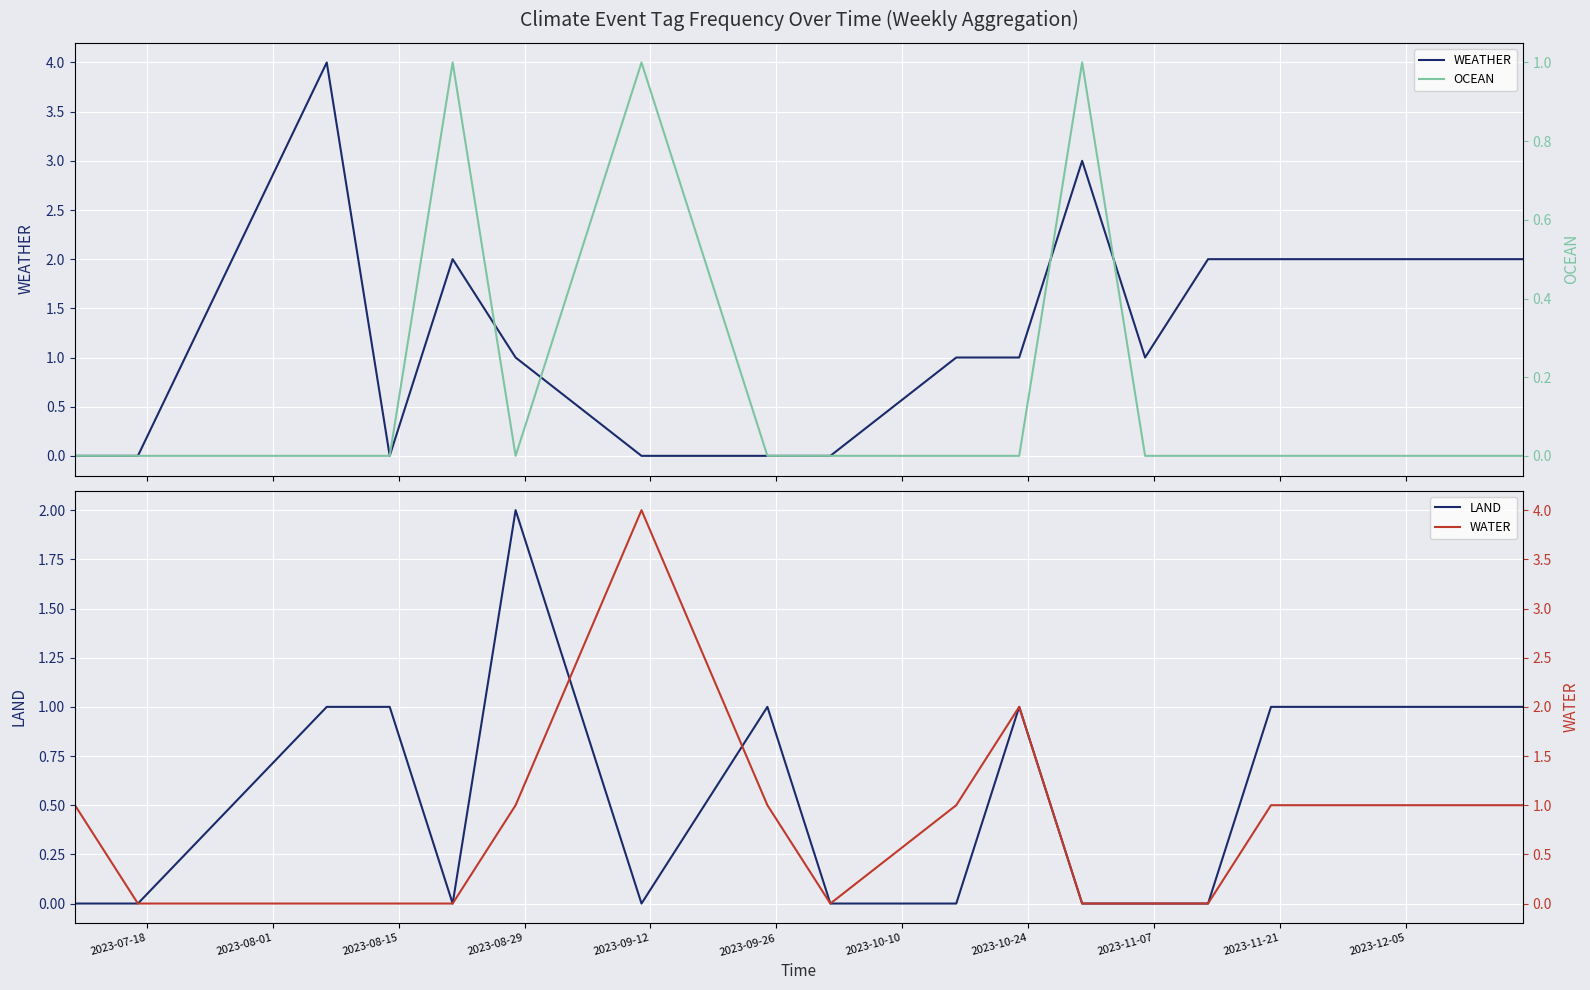

True or false: WEATHER and OCEAN intersect in this chart.

True